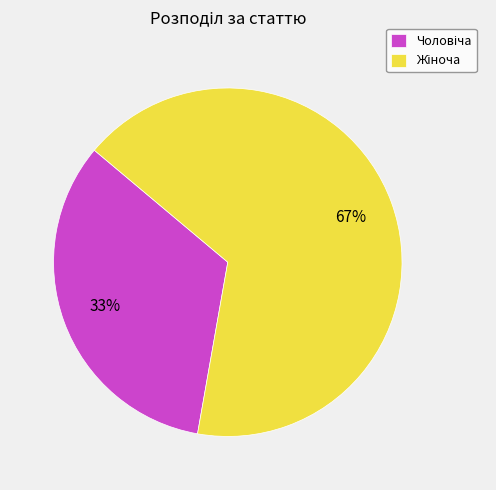

Is there any slice that represents more than half of the pie?

Yes